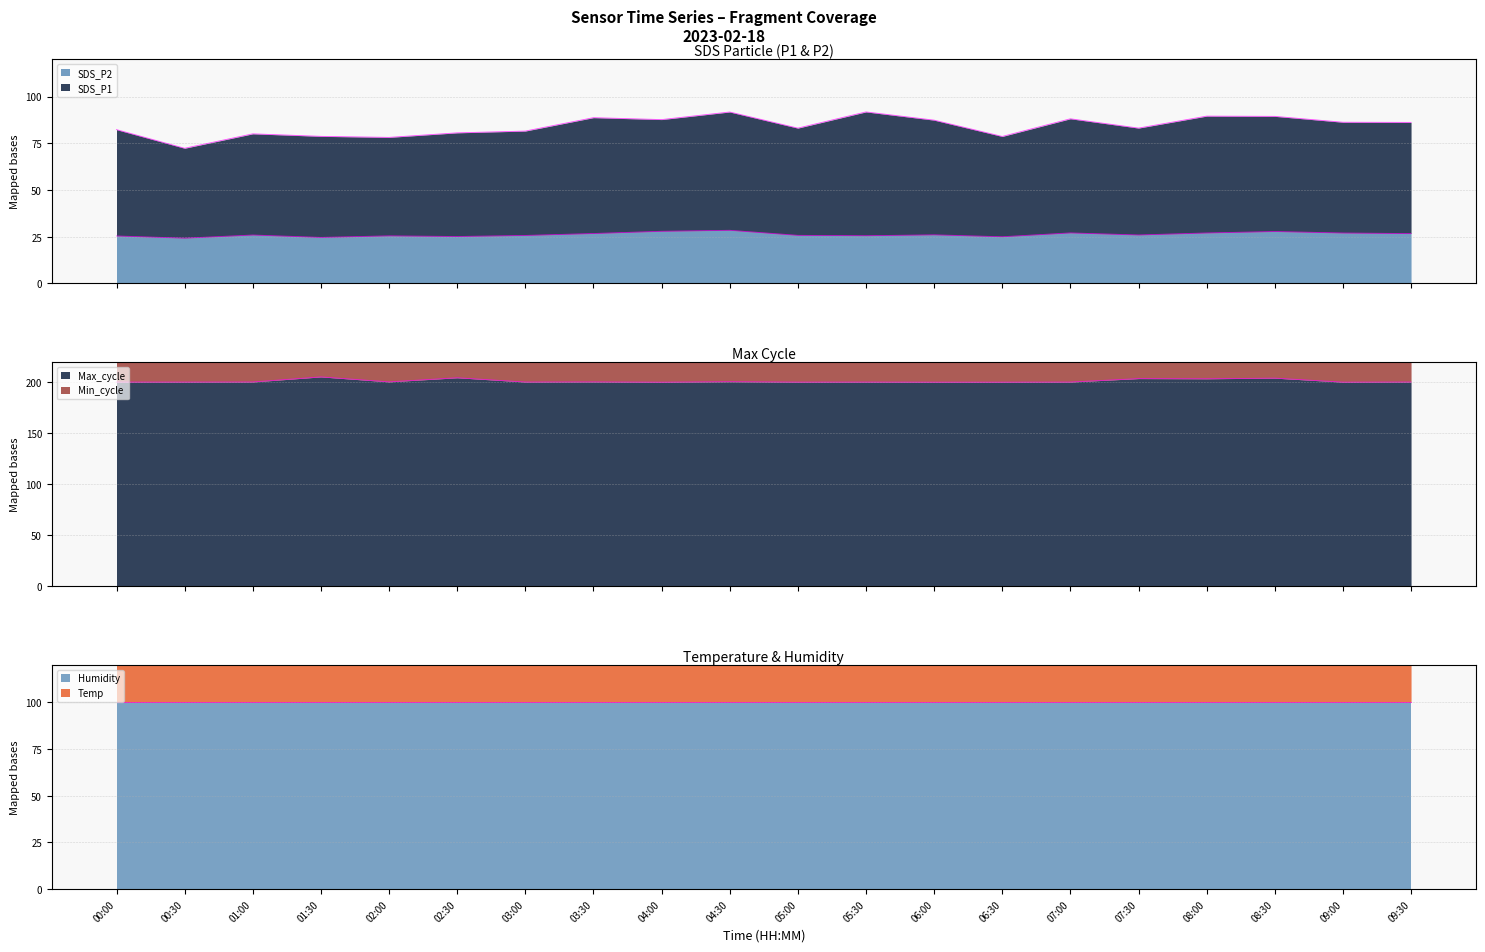

What is the average value of the Termini (Max_cycle) series?

201.3